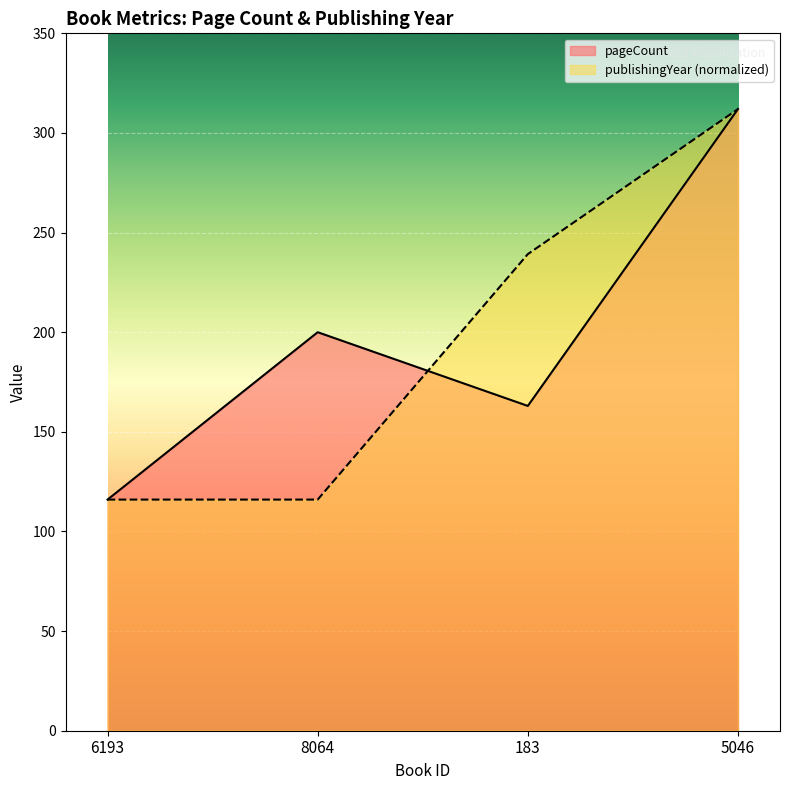

List the series in order of their peak value, lowest first.

pageCount, publishingYear